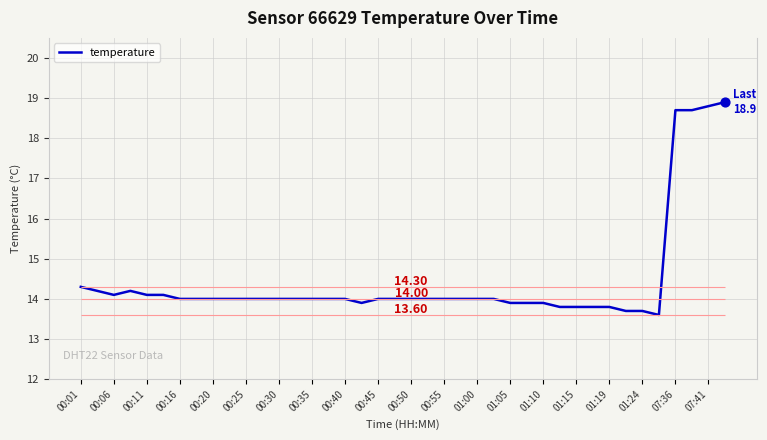

What is the change in value from 01:05 to 28?

-0.1